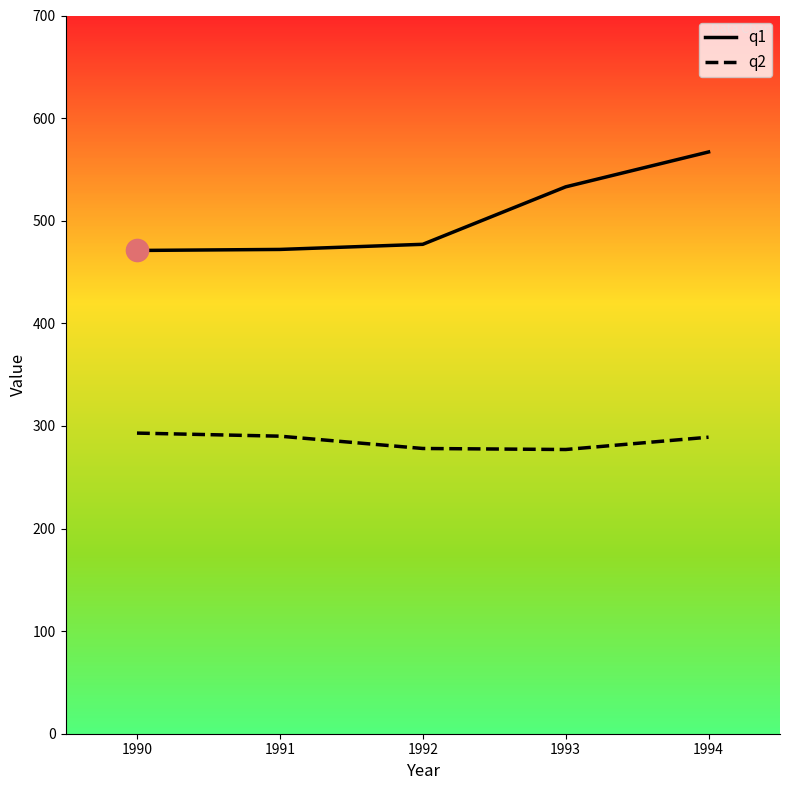

At which label is q1 closest to 519?

1993